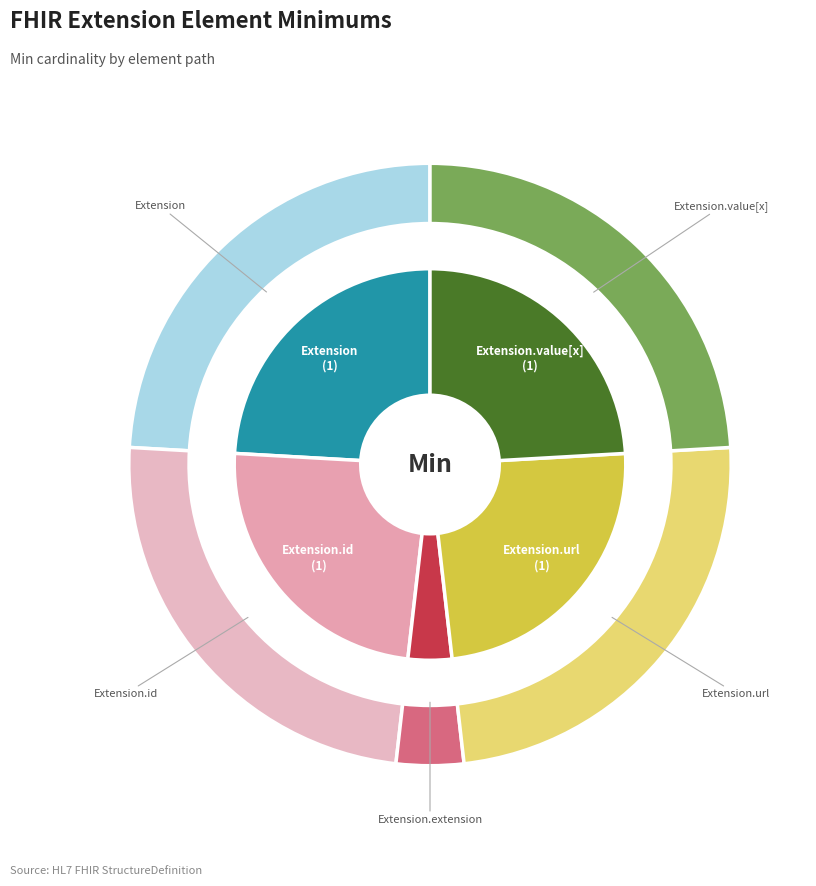

Which slice is the largest?

Extension